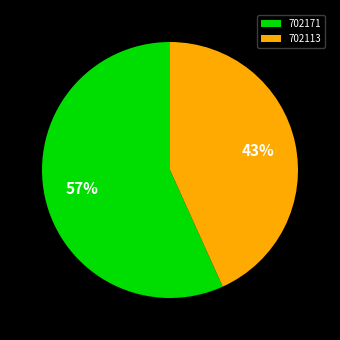

Which slice is the smallest?

702113